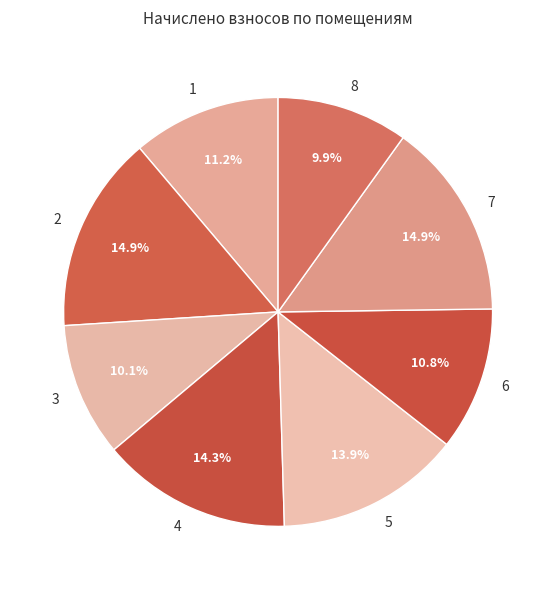

The 8 slice represents 24% of the pie. True or false?

False